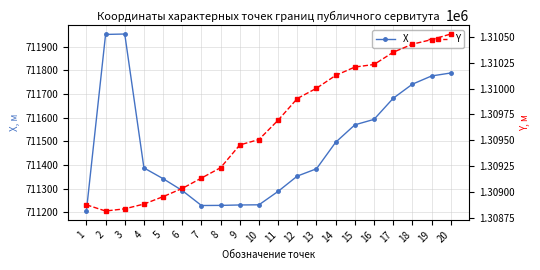

How many data points in Y are less than 1309693?

10